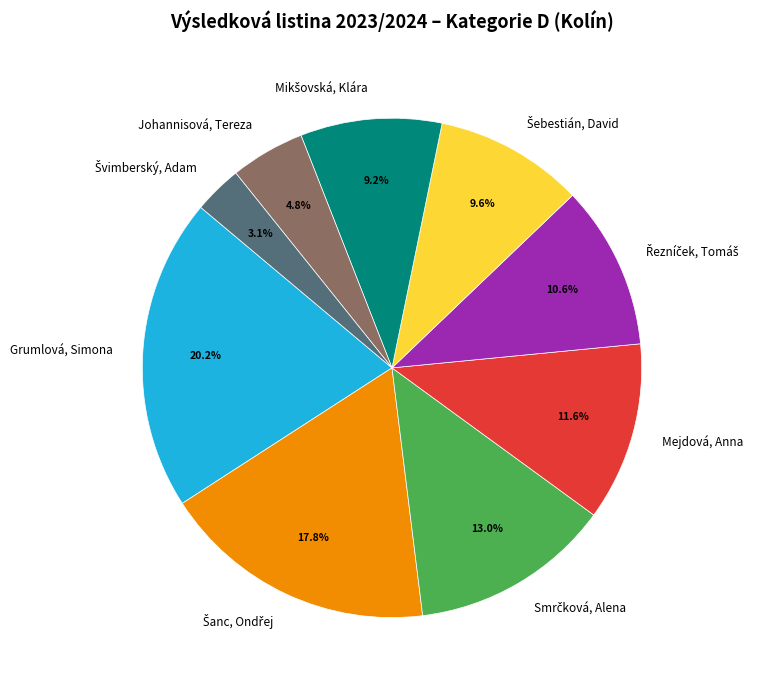

Does any single category account for the majority?

No